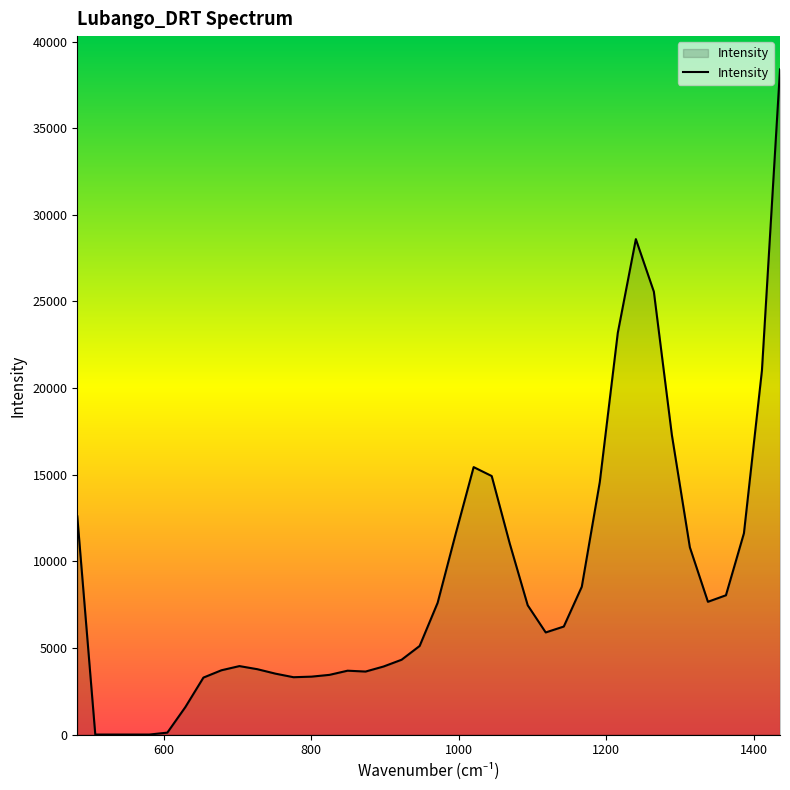

What is the difference between the maximum and minimum values?

38400